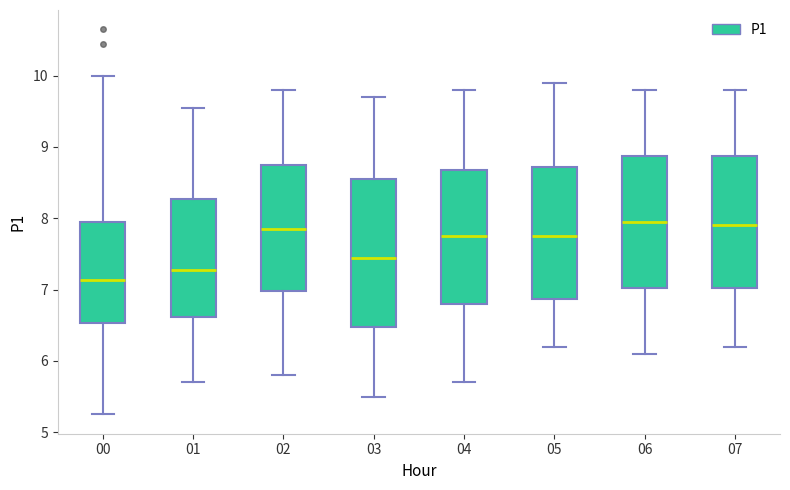

Reading left to right, transcribe this box plot: for each box, give where its median line is, the range the box spans, and where its two whiskers end, as read against the y-axis. The values are not printed on the chart, so give them approximately, as read against the axis.

00: median 7.1, box 6.5 to 7.9, whiskers 5.3 to 10.0
01: median 7.3, box 6.6 to 8.3, whiskers 5.7 to 9.6
02: median 7.9, box 7.0 to 8.8, whiskers 5.8 to 9.8
03: median 7.5, box 6.5 to 8.6, whiskers 5.5 to 9.7
04: median 7.8, box 6.8 to 8.7, whiskers 5.7 to 9.8
05: median 7.8, box 6.9 to 8.7, whiskers 6.2 to 9.9
06: median 8.0, box 7.0 to 8.9, whiskers 6.1 to 9.8
07: median 7.9, box 7.0 to 8.9, whiskers 6.2 to 9.8